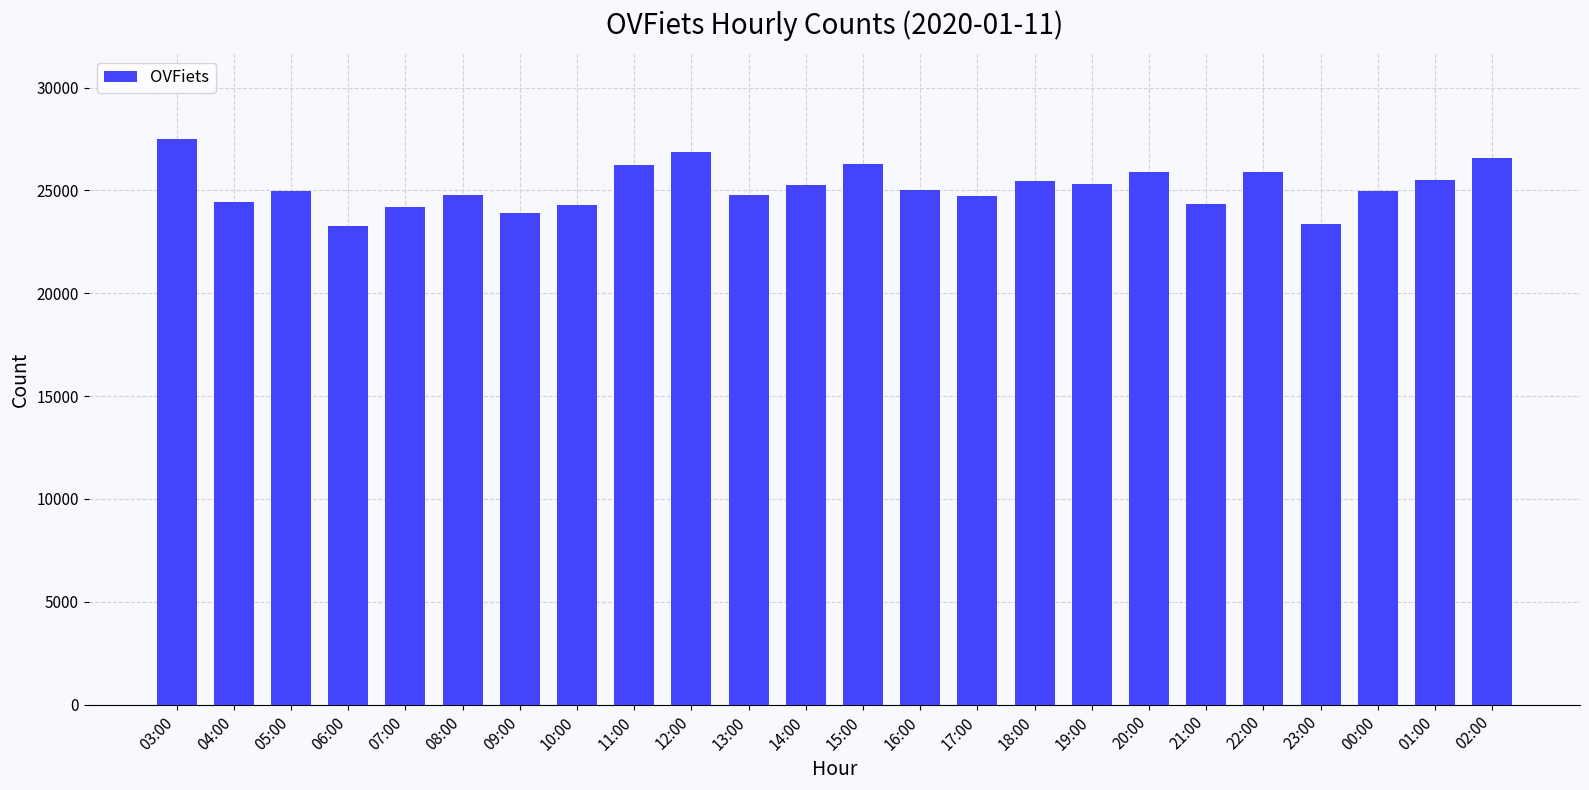

Does the chart contain any negative values?

No